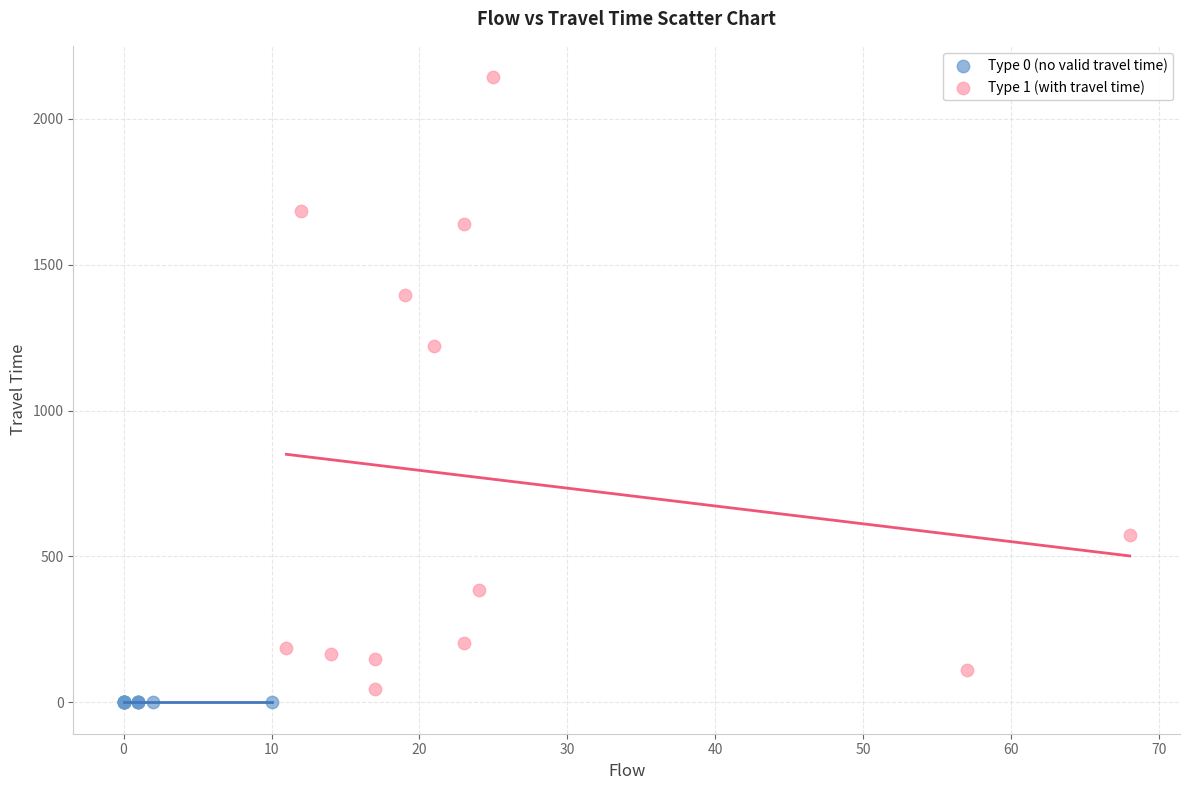

Which series reaches the minimum Y coordinate?

Type 0 (no valid travel time)